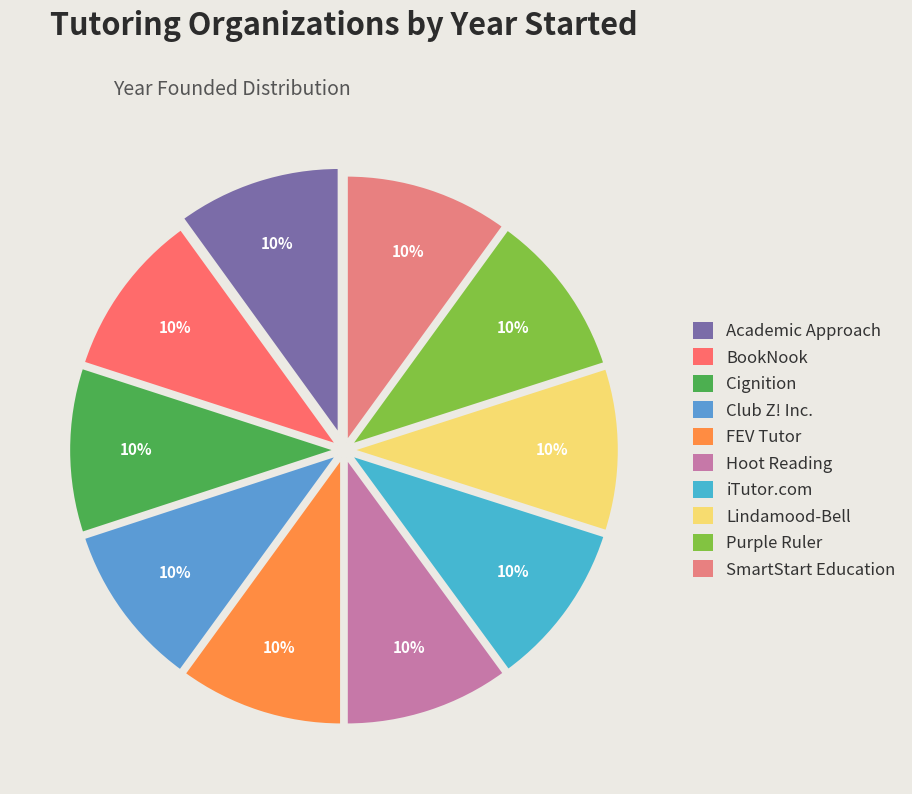

What percentage do Purple Ruler and SmartStart Education together represent?

20.0%